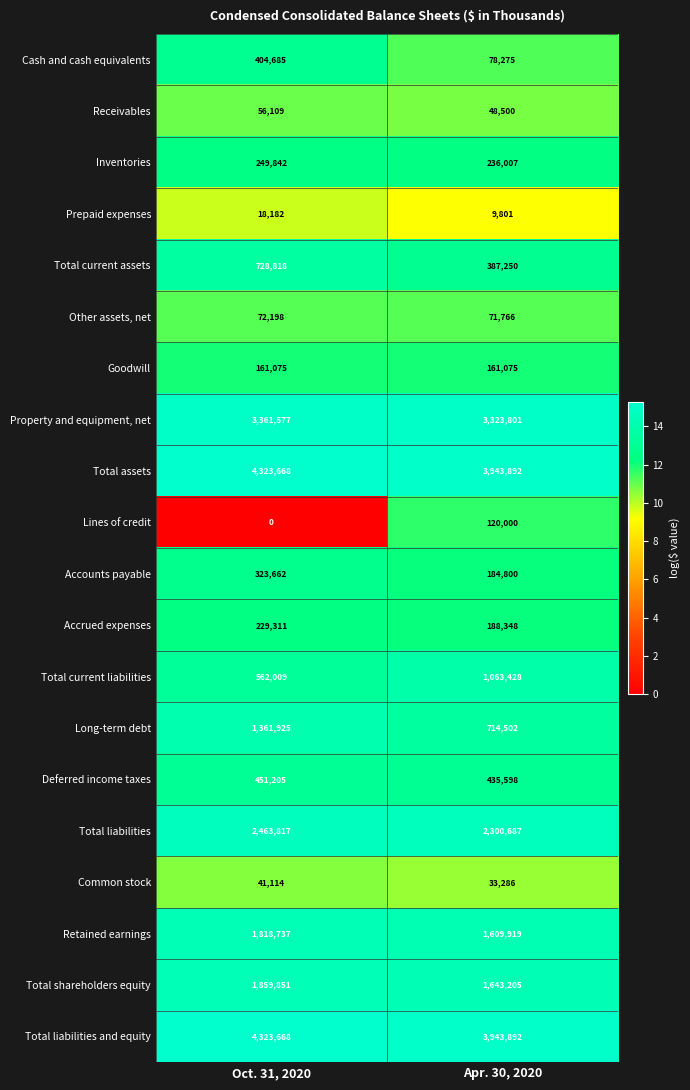

What is the average value of the Total liabilities series?

2382252